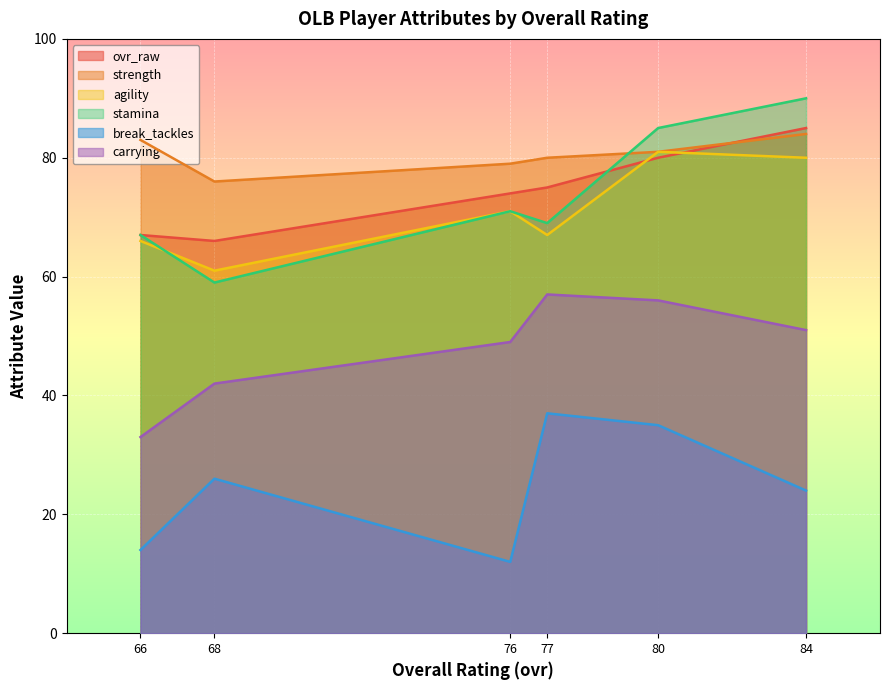

True or false: break_tackles and strength cross at least once.

False